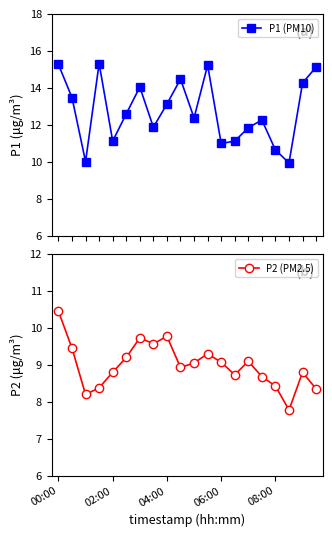

What is the average value of the P1 (PM10) series?

12.8